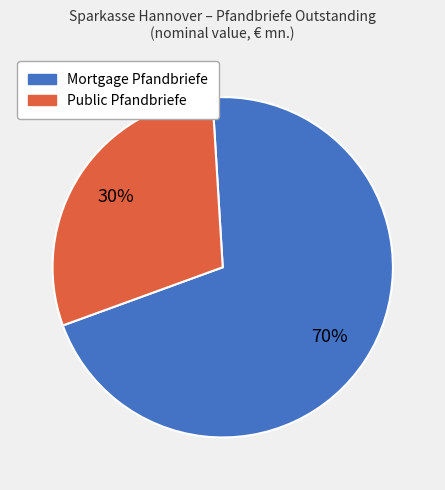

Rank the categories by value from highest to lowest.

Mortgage Pfandbriefe, Public Pfandbriefe